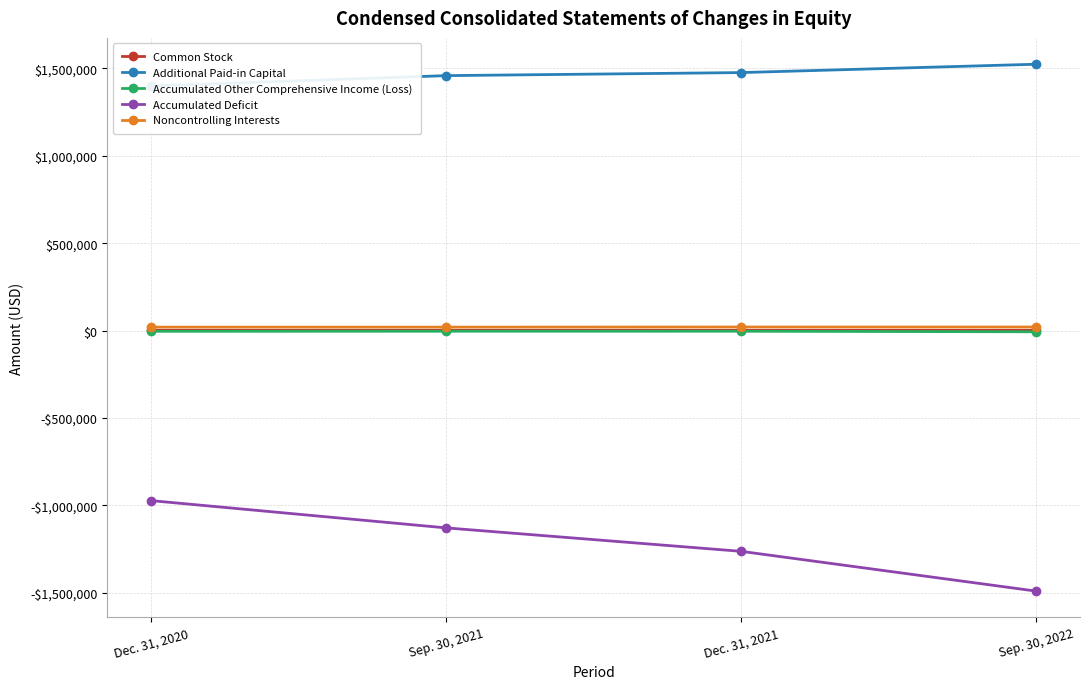

What is the difference between the maximum and minimum values in the Noncontrolling Interests series?

696